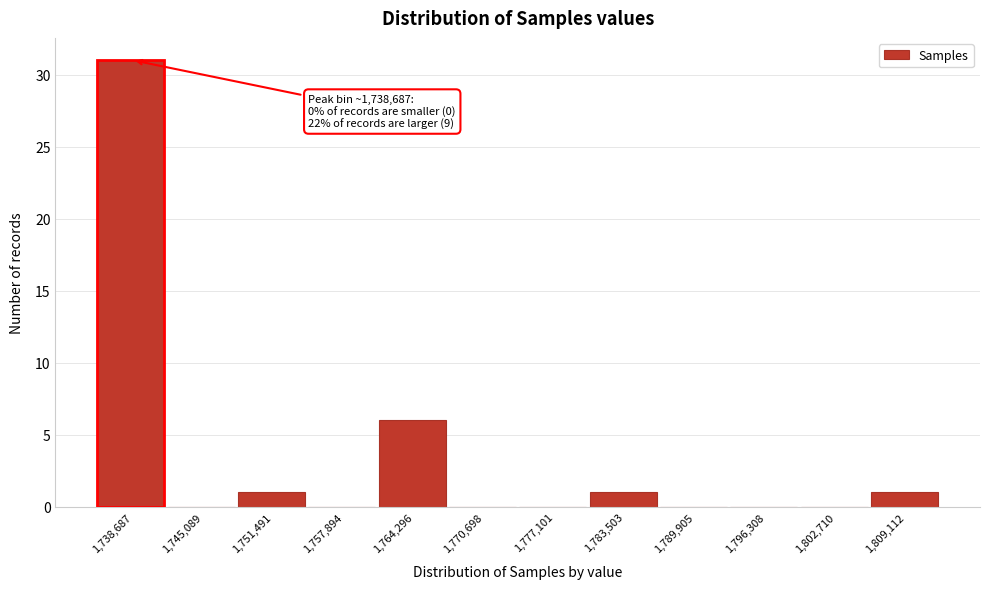

Reading left to right, list all the values displayed in this chart.

1,738,687=31	1,745,089=0	1,751,491=1	1,757,894=0	1,764,296=6	1,770,698=0	1,777,101=0	1,783,503=1	1,789,905=0	1,796,308=0	1,802,710=0	1,809,112=1